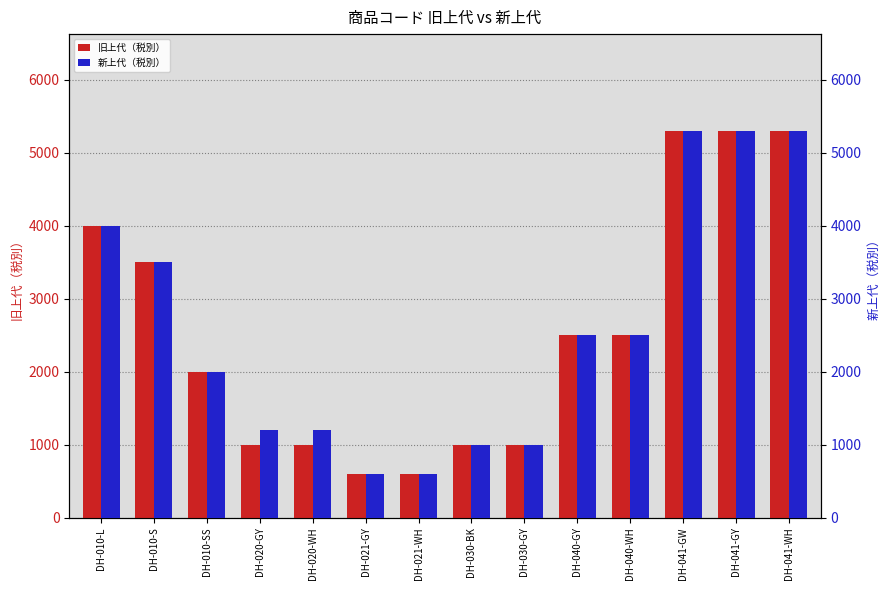

What position from the right is DH-021-GY?

9